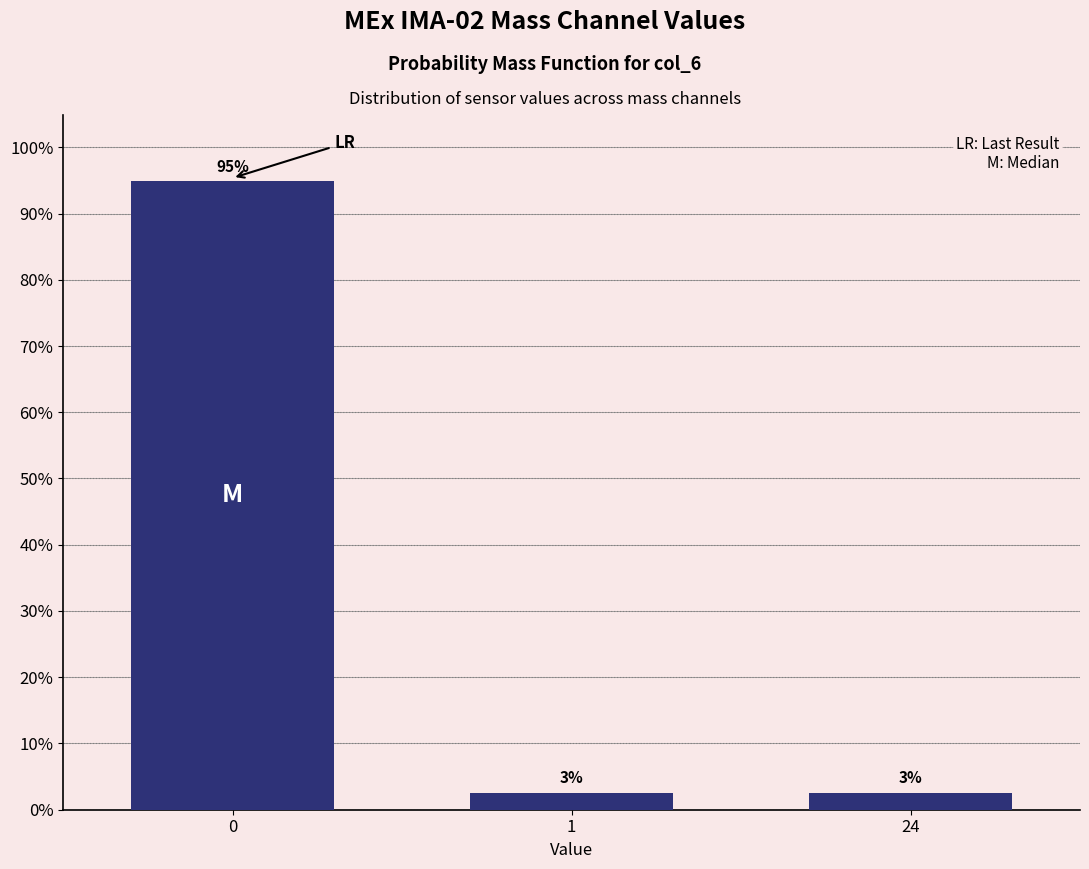

How many bars are there in total?

3